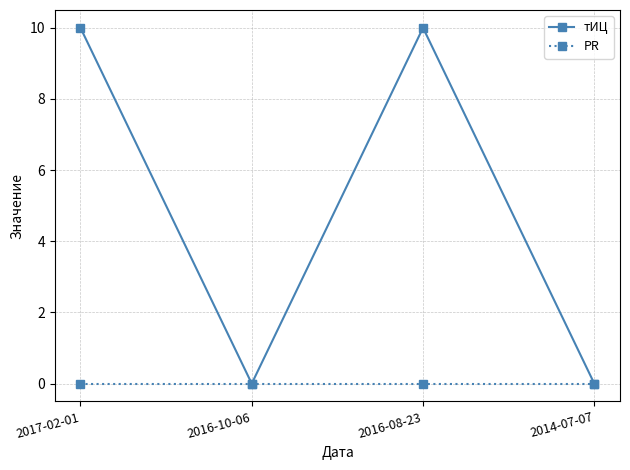

What is the total value across all series at 2016-08-23?

10